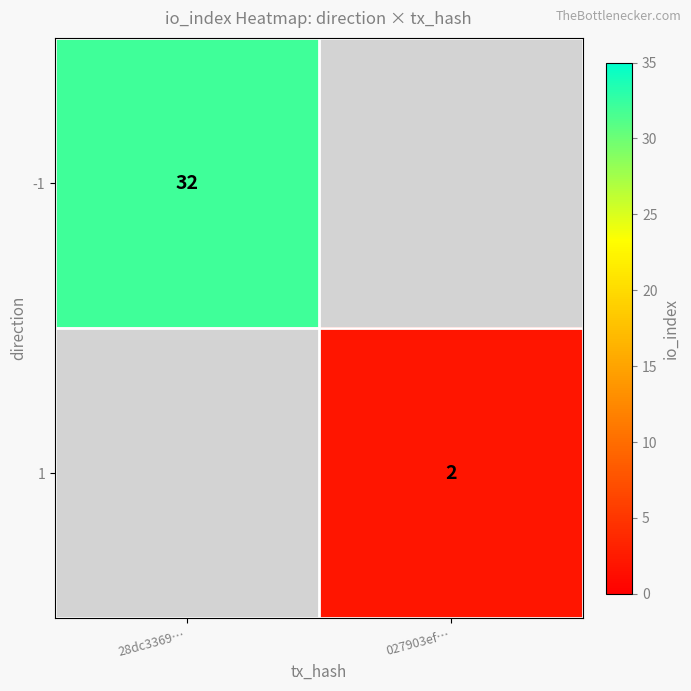

Is it true that 1 equals 1 at 027903ef…?

False